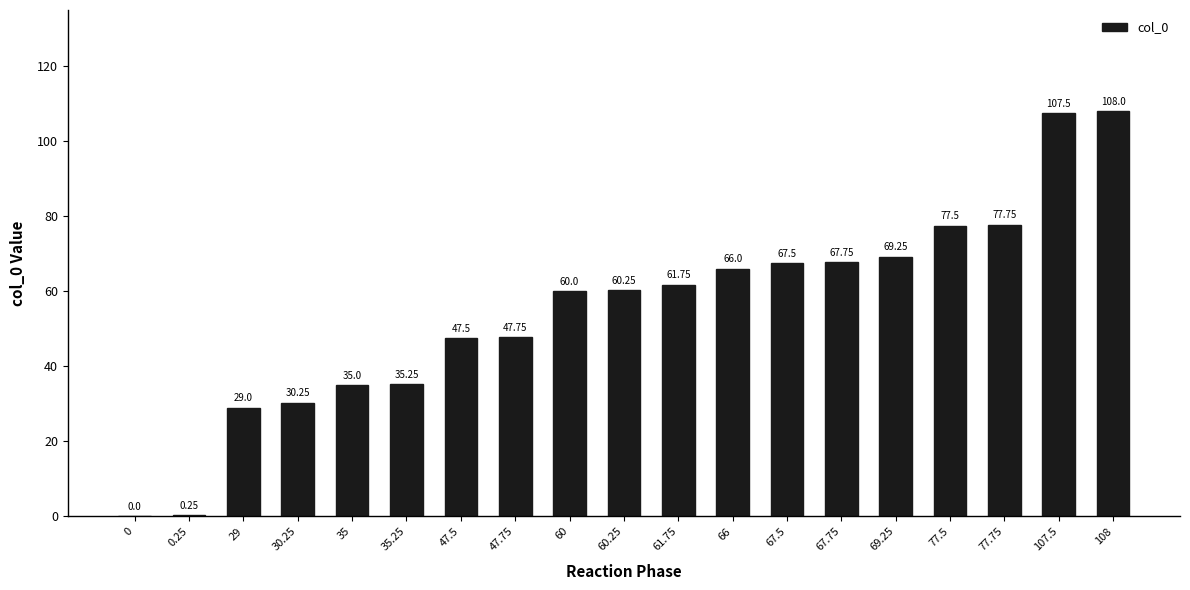

What is the ratio of the value at 67.5 to the value at 77.5?

0.9